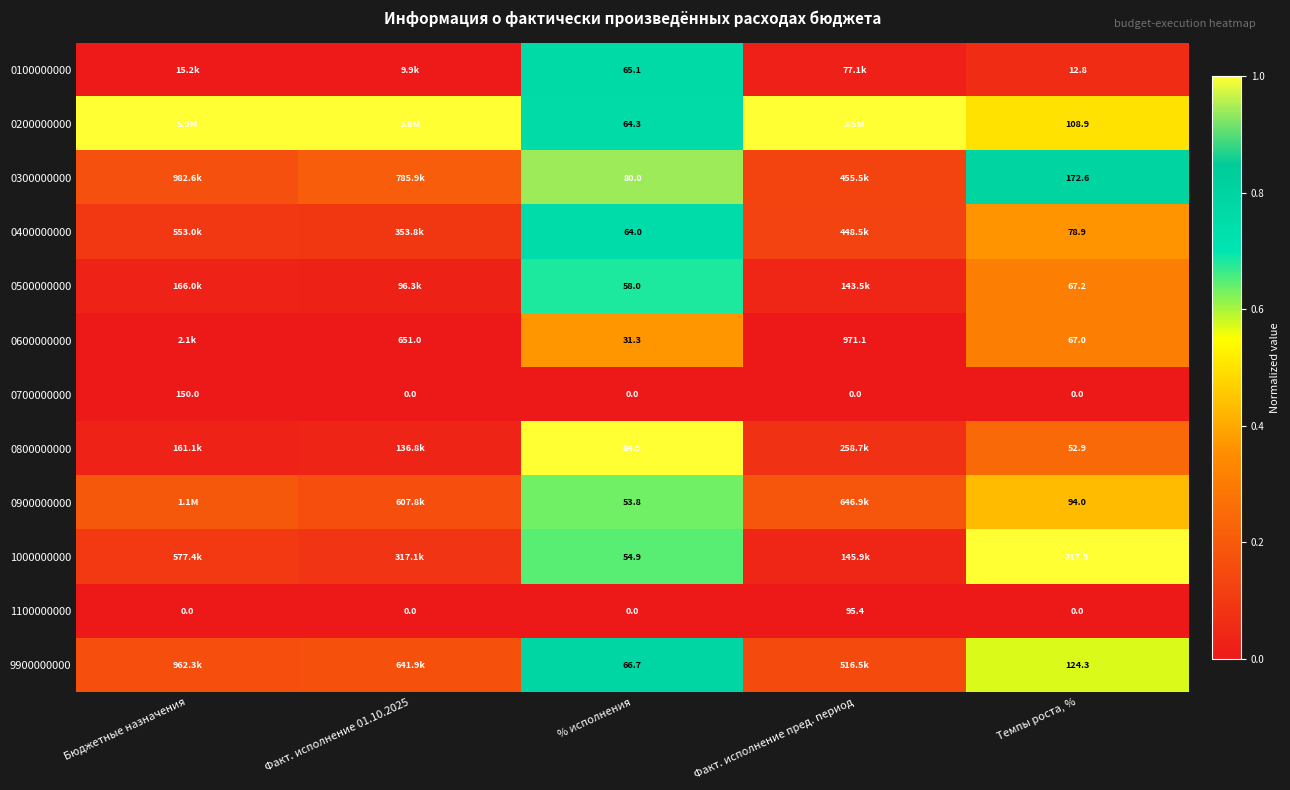

Where is 0700000000 nearest to the value 0?

Факт. исполнение 01.10.2025